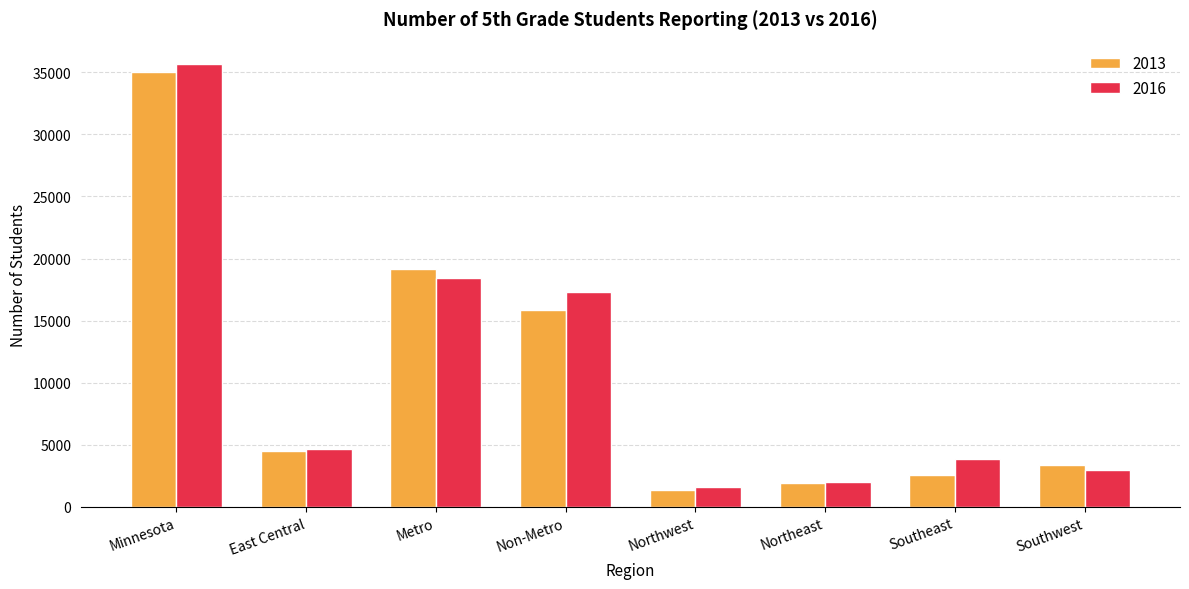

What position from the right is Southeast?

2